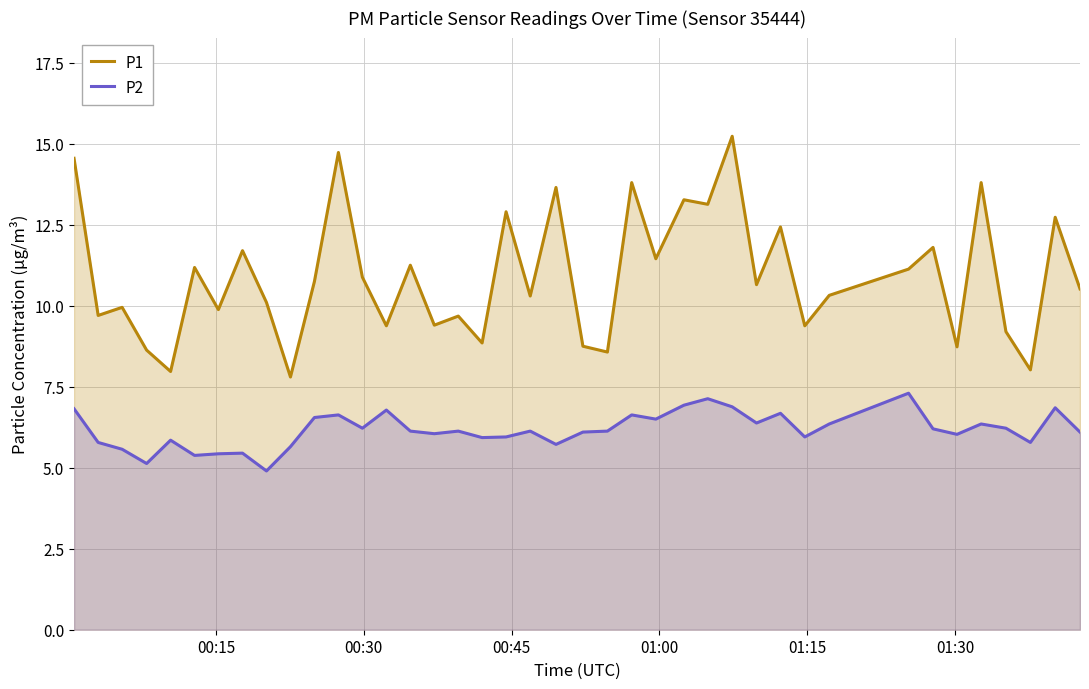

Reading left to right, extract all data points from this chart.

P1: 14.6	9.7	9.9	8.6	8.0	11.2	9.9	11.7	10.1	7.8	10.8	14.7	10.9	9.4	11.2	9.4	9.7	8.8	12.9	10.3	13.7	8.8	8.6	13.8	11.4	13.3	13.1	15.2	10.7	12.4	9.4	10.3	11.1	11.8	8.7	13.8	9.2	8.0	12.7	10.5
P2: 6.8	5.8	5.6	5.1	5.8	5.4	5.4	5.5	4.9	5.7	6.5	6.6	6.2	6.8	6.1	6.0	6.1	5.9	6.0	6.1	5.7	6.1	6.1	6.6	6.5	6.9	7.1	6.9	6.4	6.7	6.0	6.3	7.3	6.2	6.0	6.3	6.2	5.8	6.8	6.1